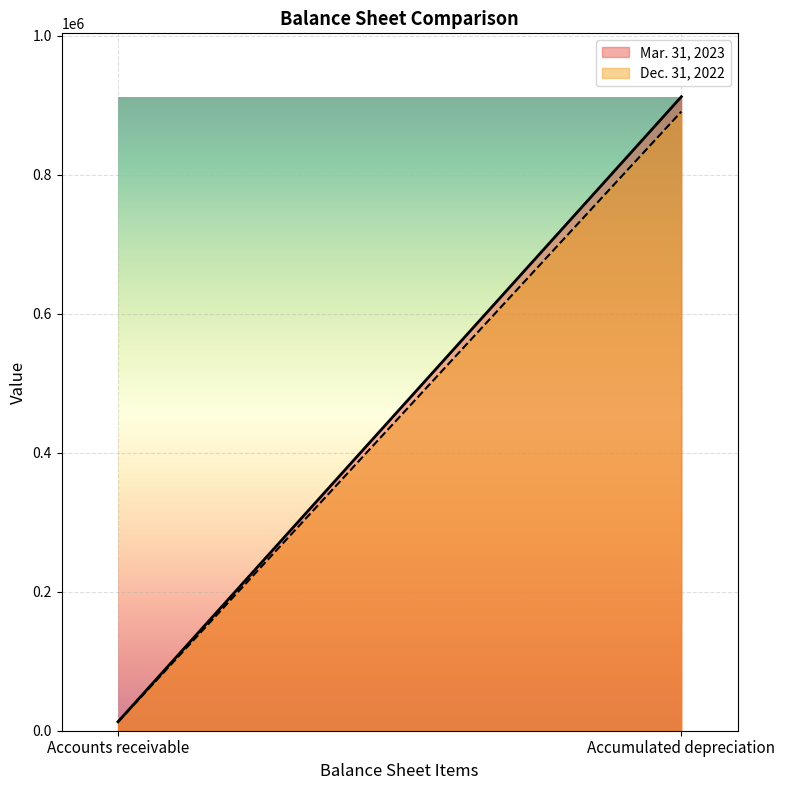

What is the difference between the highest and lowest values at Accounts receivable?

346